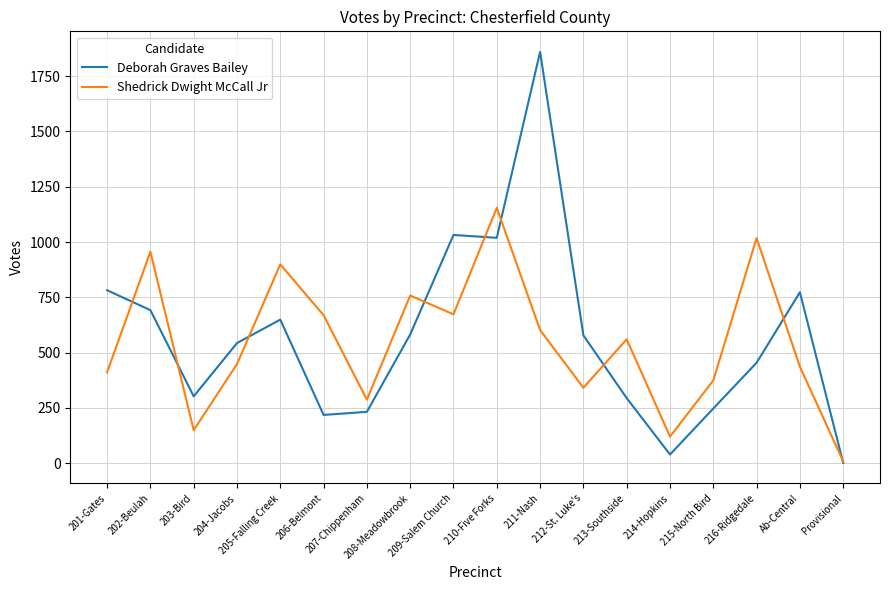

True or false: Shedrick Dwight McCall Jr has more than 2 points higher than both neighbors.

True